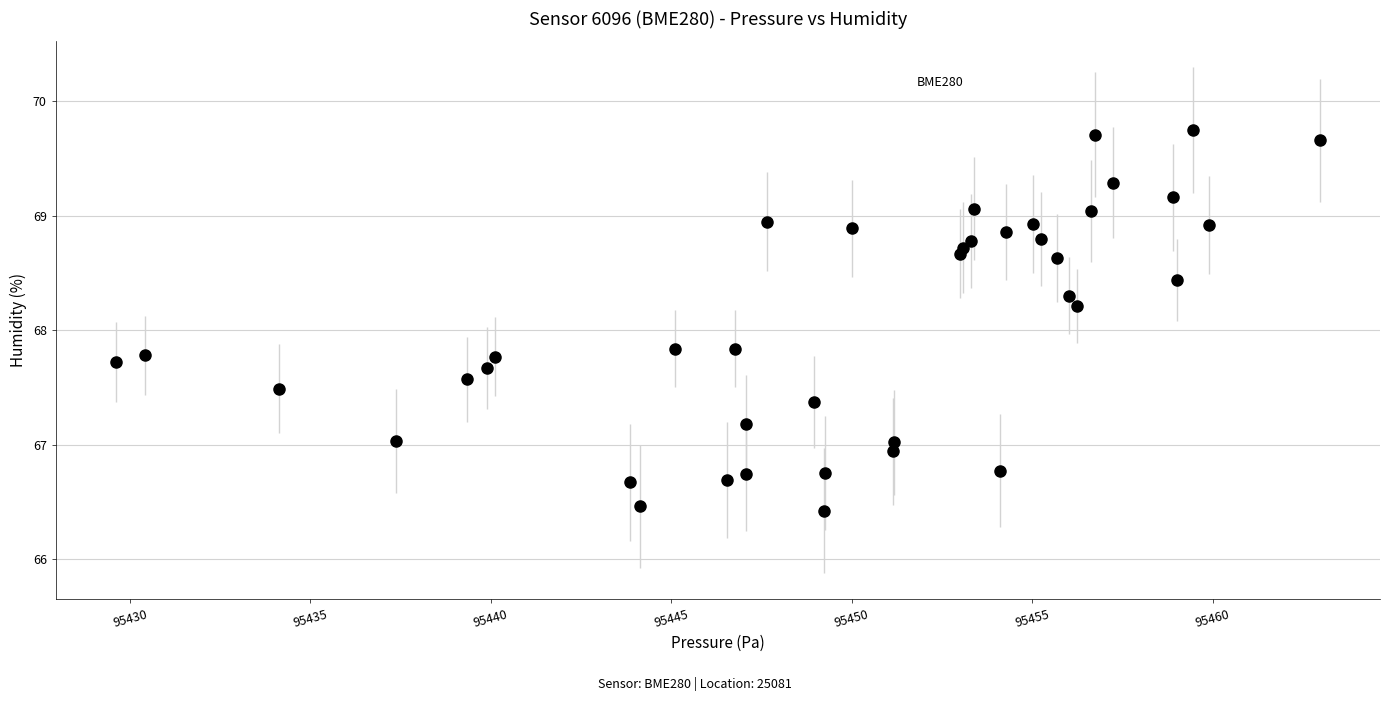

What is the range of Y values (max minus min)?

3.3